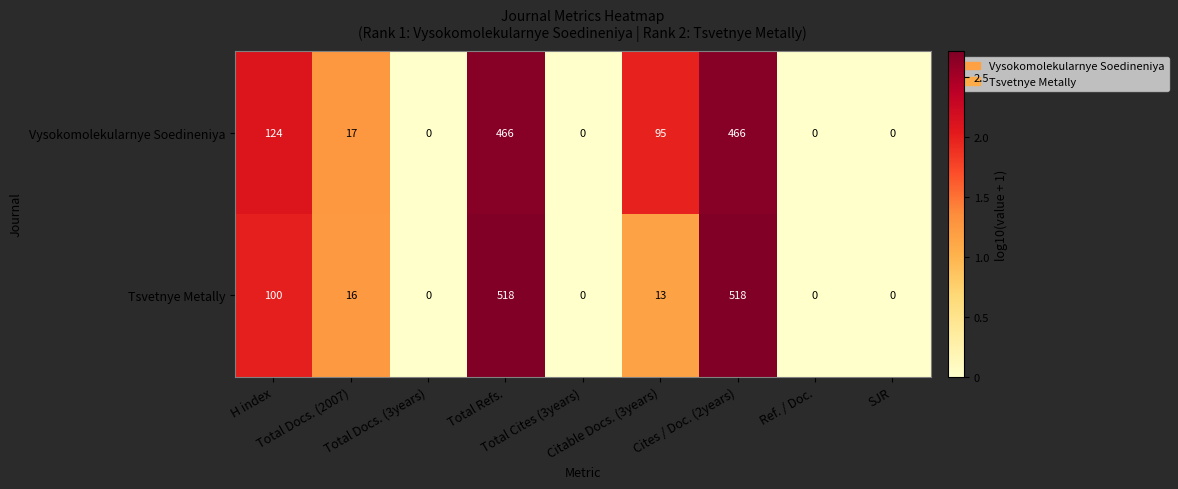

What is the sum of all Tsvetnye Metally values?

1165